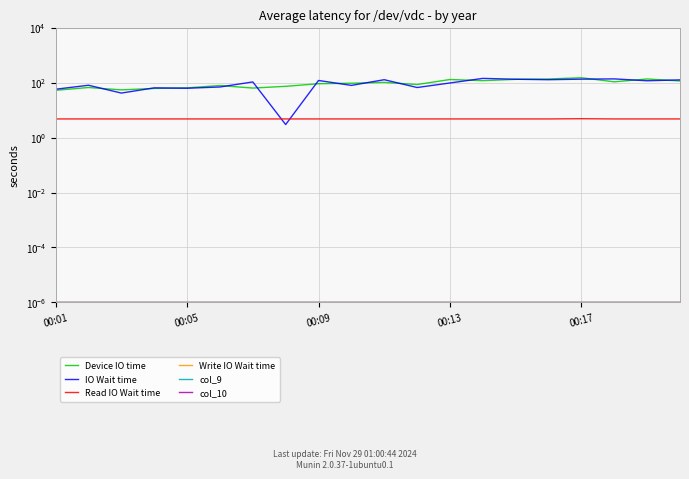

Which category has the lowest value in the Write IO Wait time series?

00:01